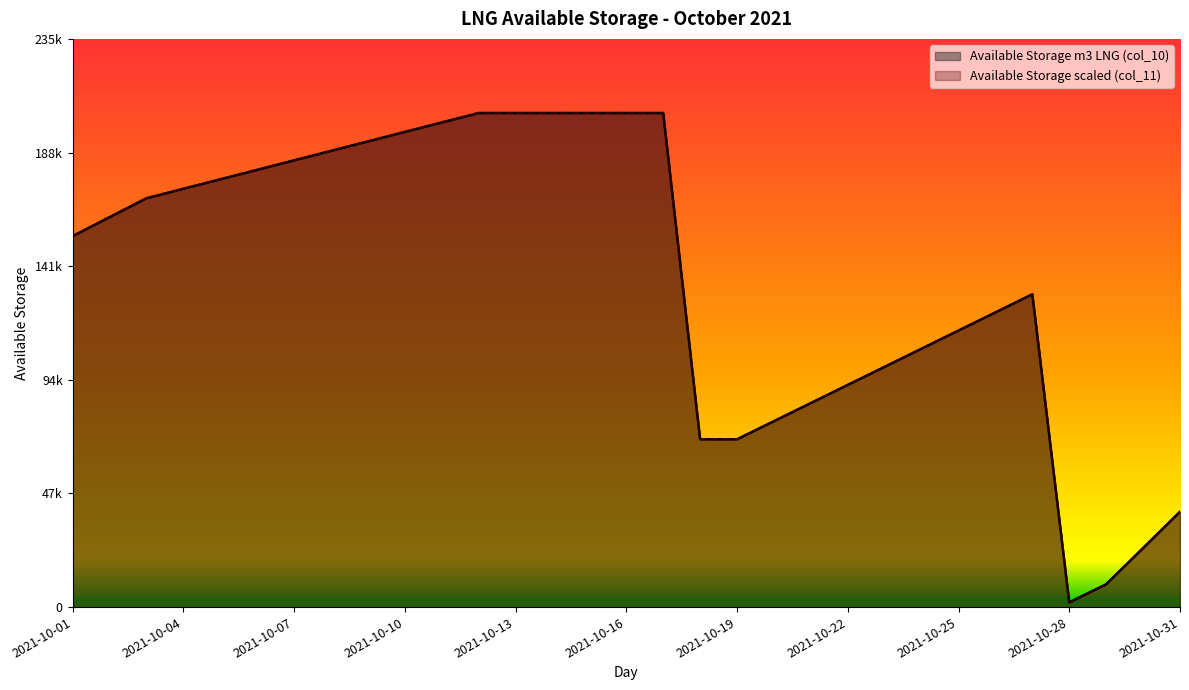

How many data points in Available Storage (m3 LNG) col_11 scaled are less than 161823?

15